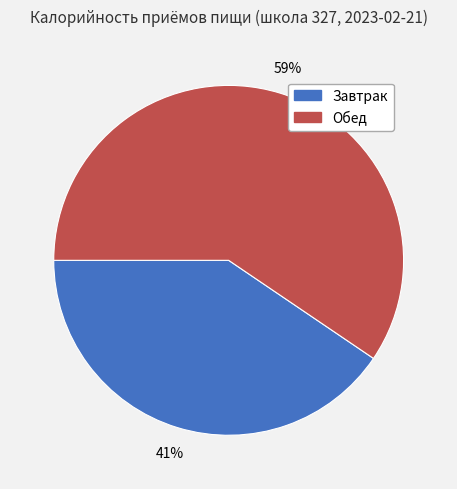

Is the sum of Обед and Завтрак greater than half?

Yes